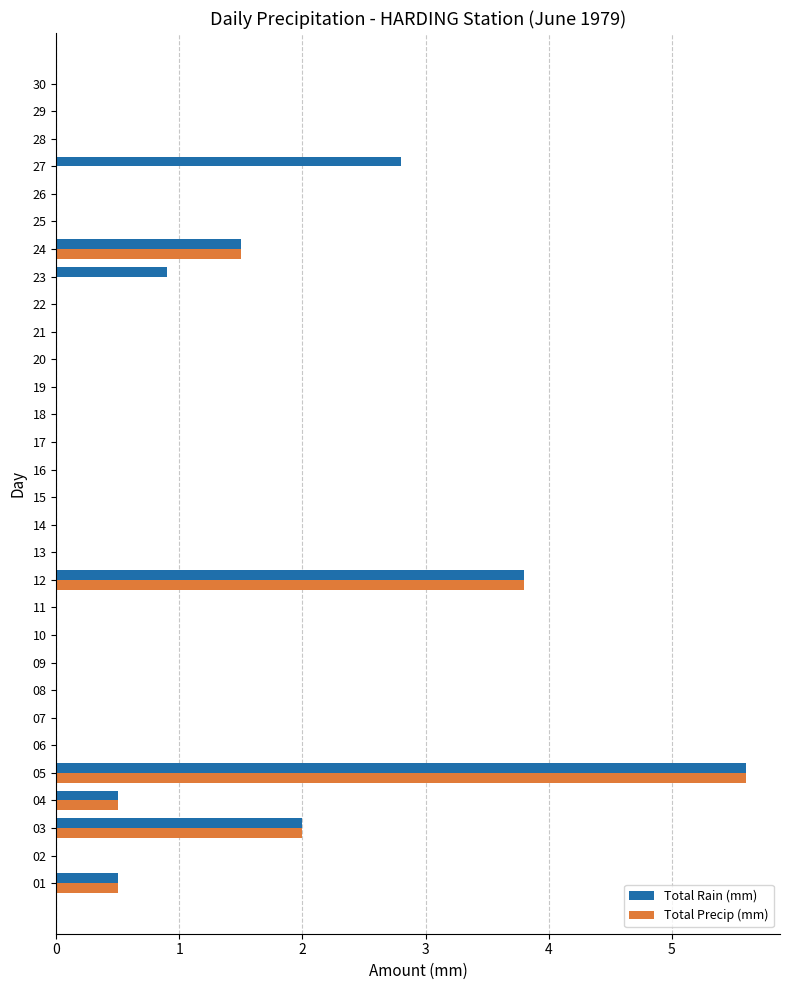

At which category is the sum across all series the highest?

05